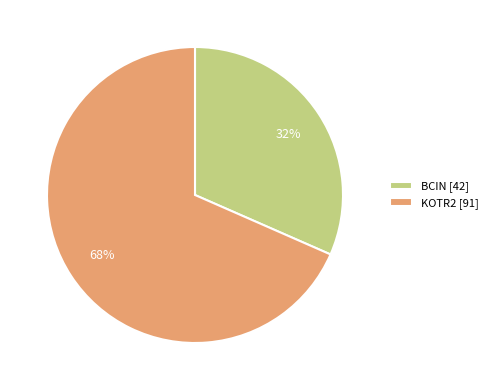

To the nearest percent, what percentage of the pie is BCIN?

32%